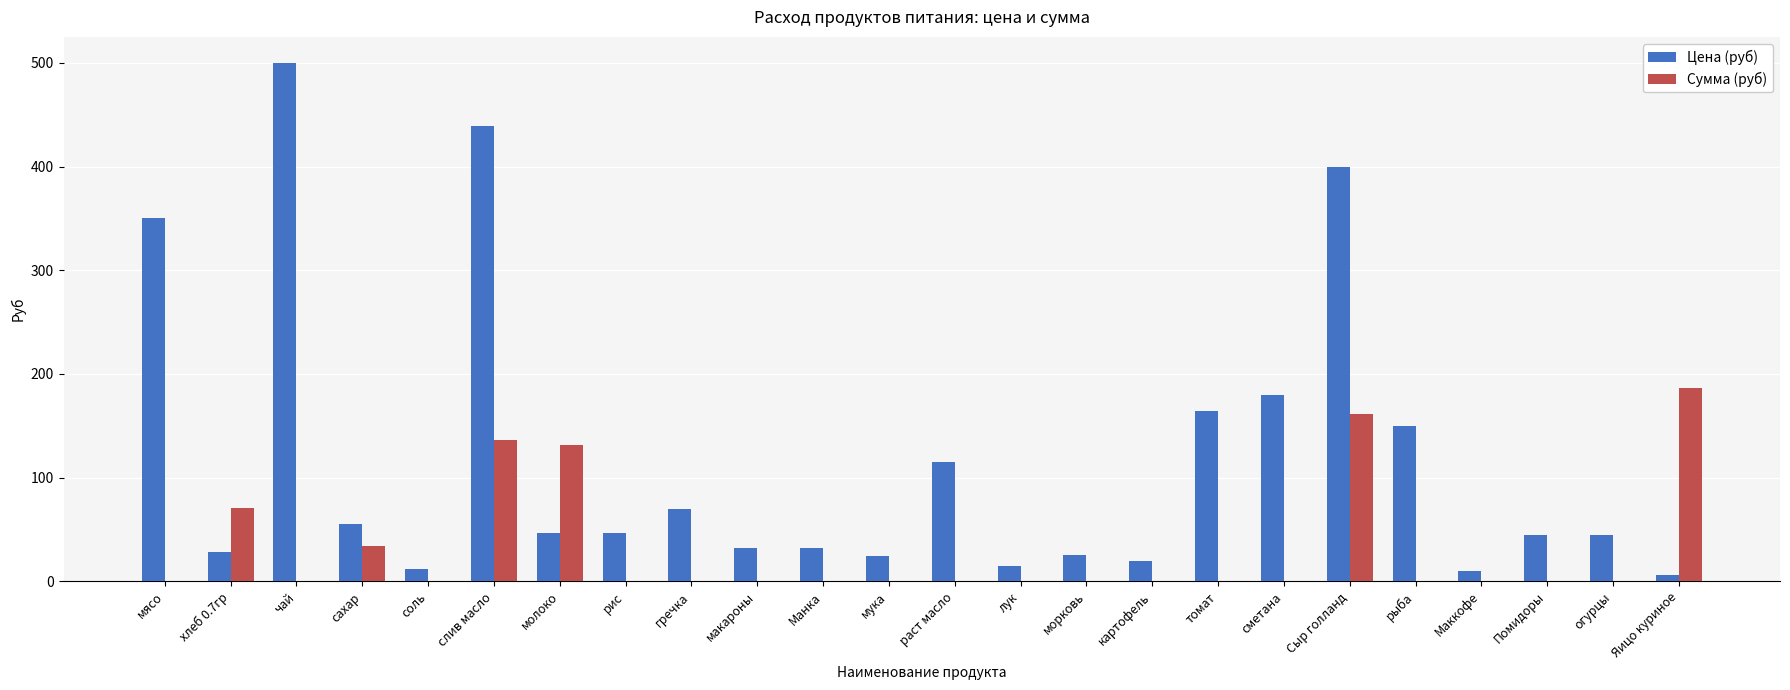

What is the maximum value for Сумма (руб)?

186.0